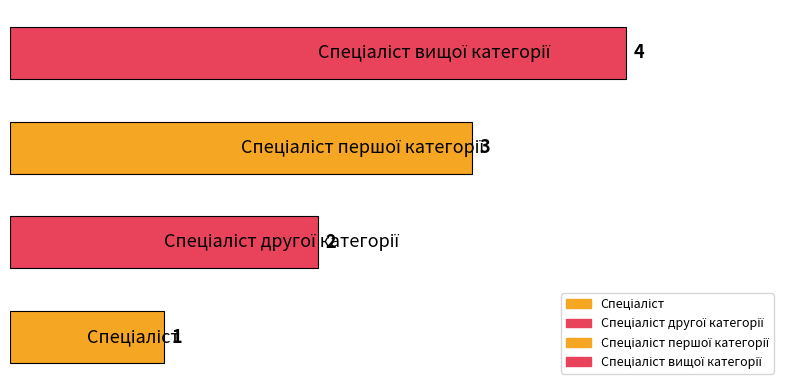

What is the sum of all values?

10